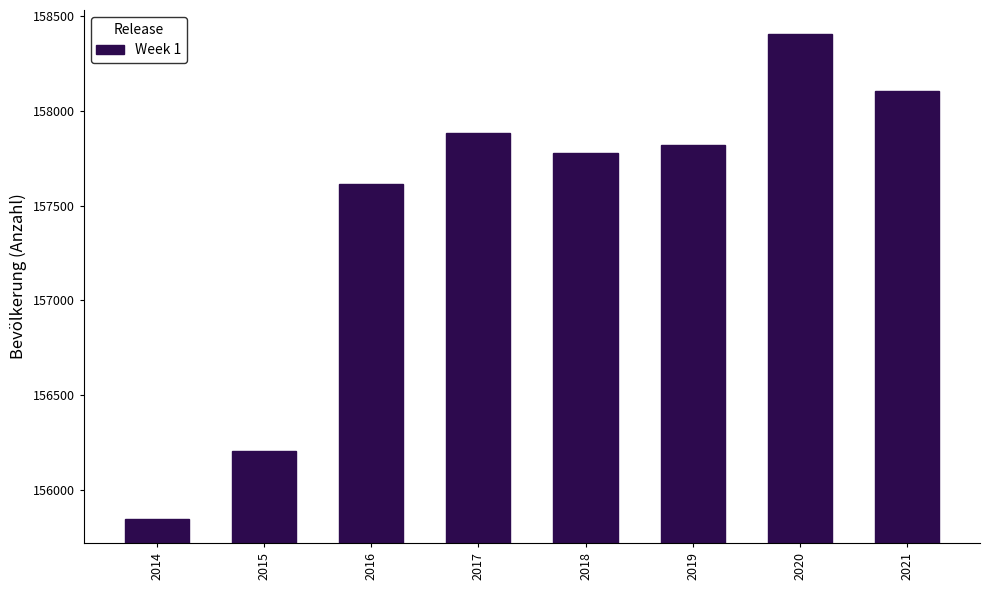

Reading right to left, what are all the values shown in this chart?

158108	158406	157820	157781	157883	157616	156206	155847